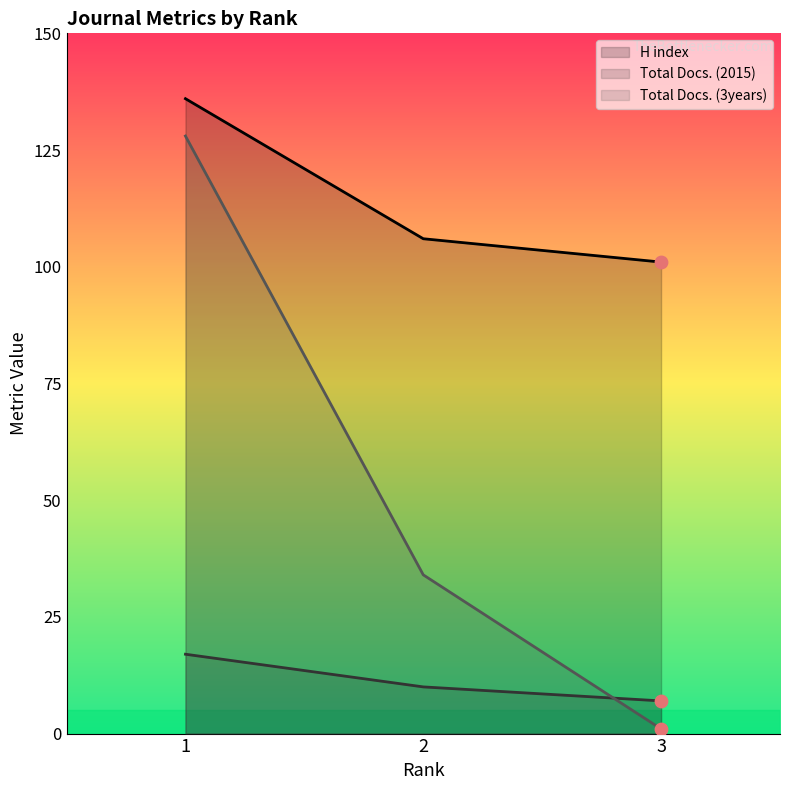

At how many categories does at least one series exceed 65?

3